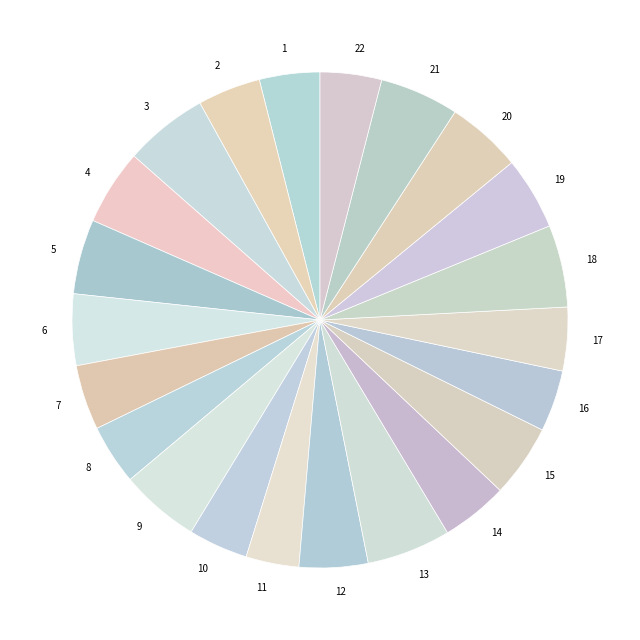

Is 19 the majority of the pie?

No